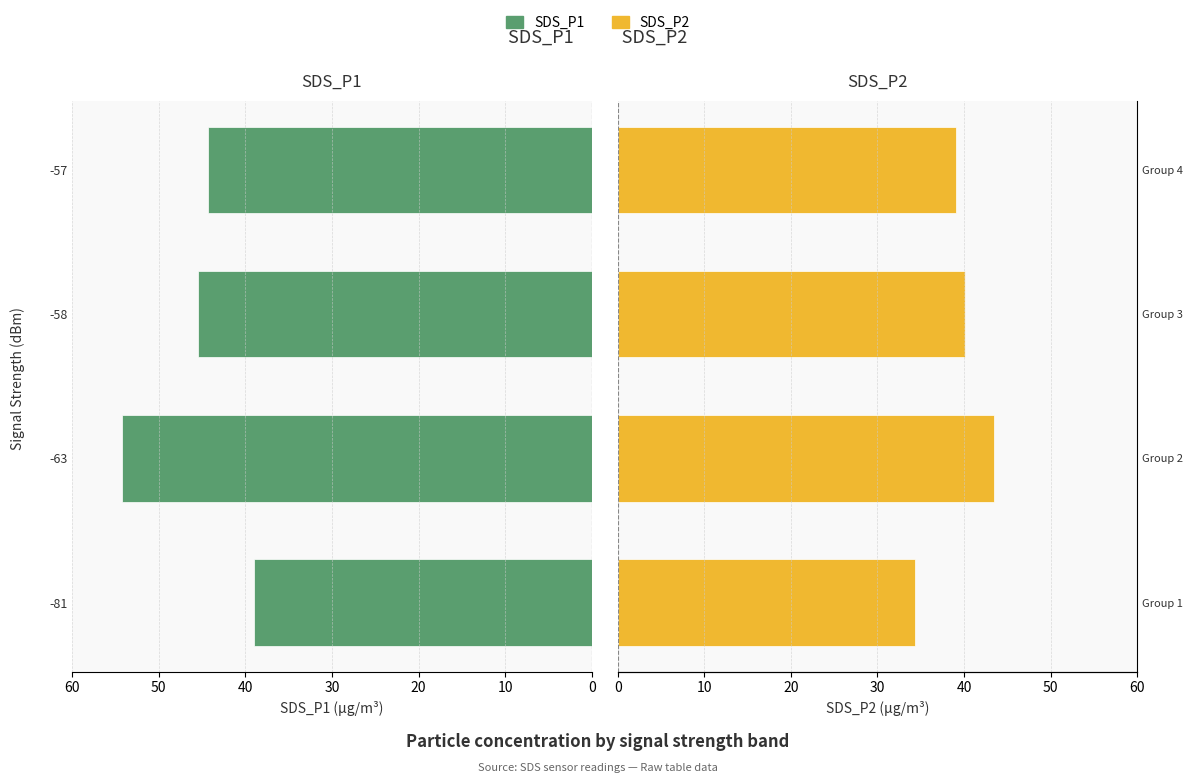

What is the value of the SDS_P2 bar at the 2nd from the left?

43.5